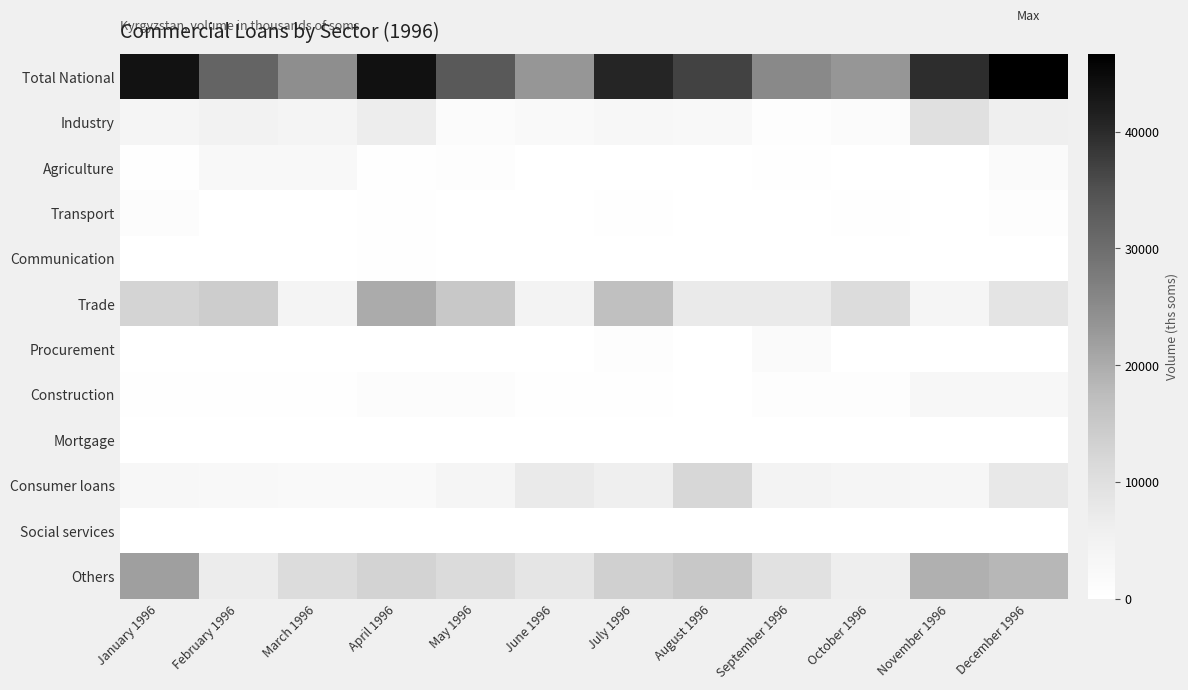

Which series has the largest range (max minus min)?

Total National